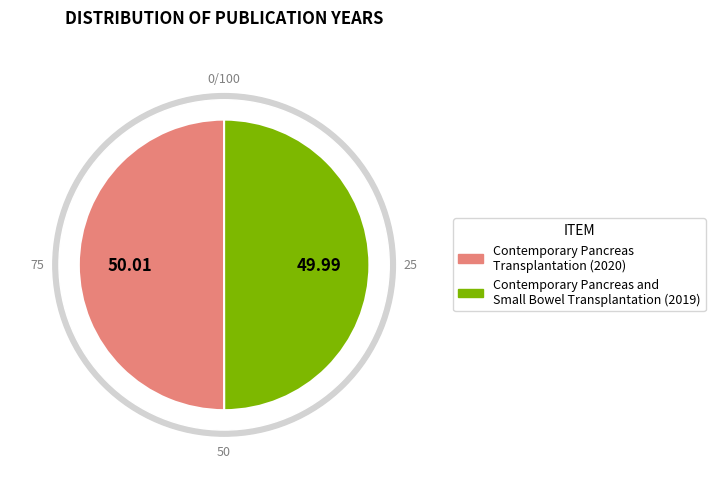

Which slice is the smallest?

Contemporary Pancreas and Small Bowel Transplantation